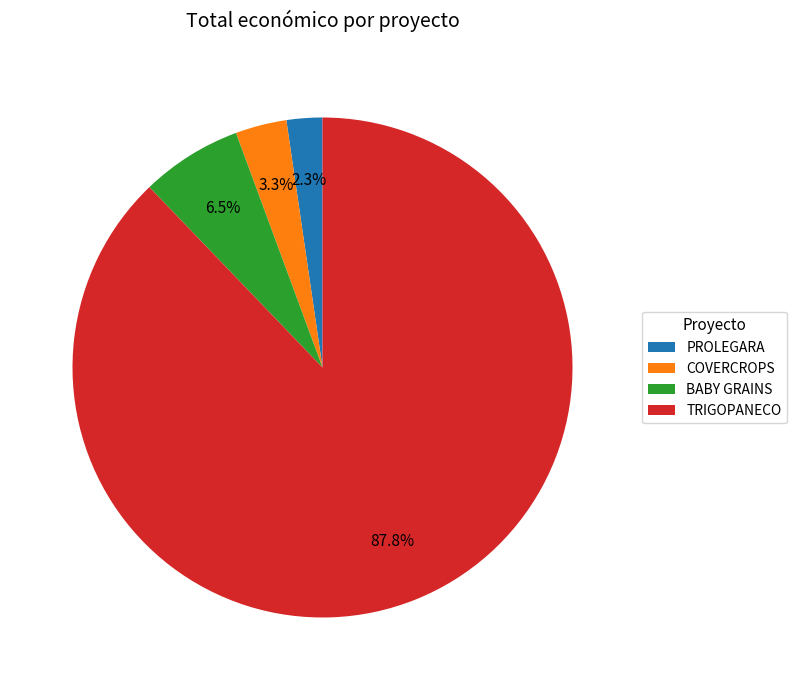

To the nearest percent, what is the combined percentage of BABY GRAINS and PROLEGARA?

9%